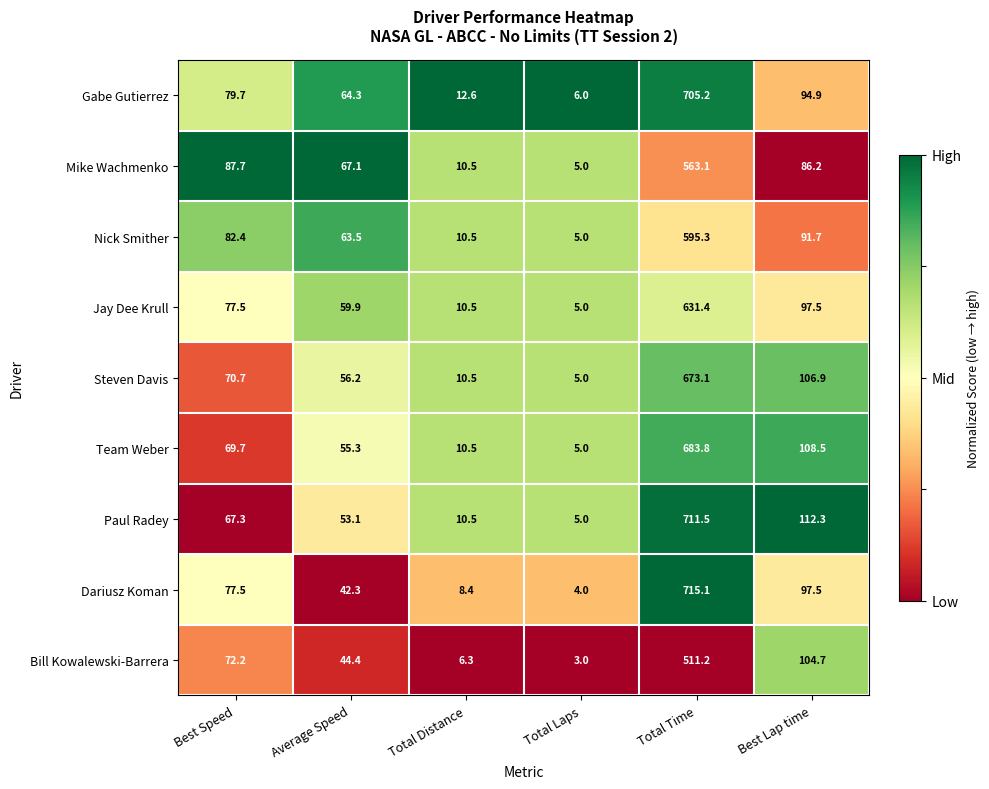

What is the sum of all Dariusz Koman values?

944.8